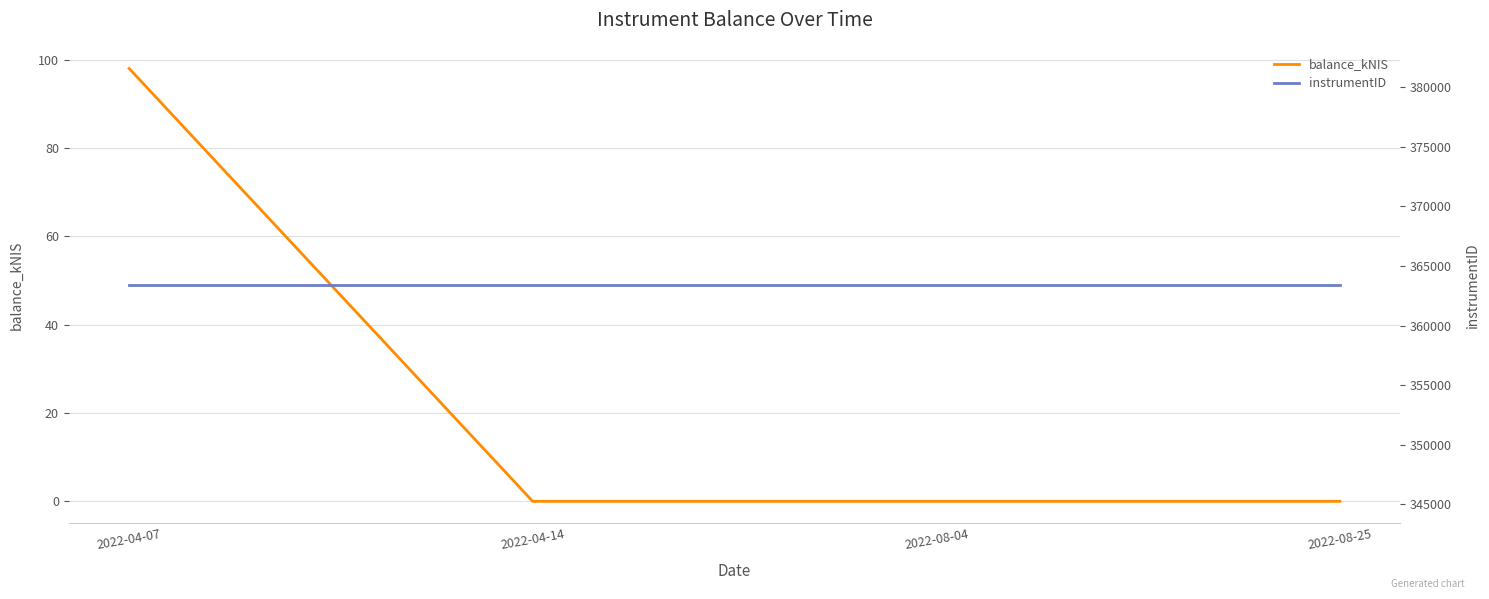

What position from the left is 2022-08-25?

4